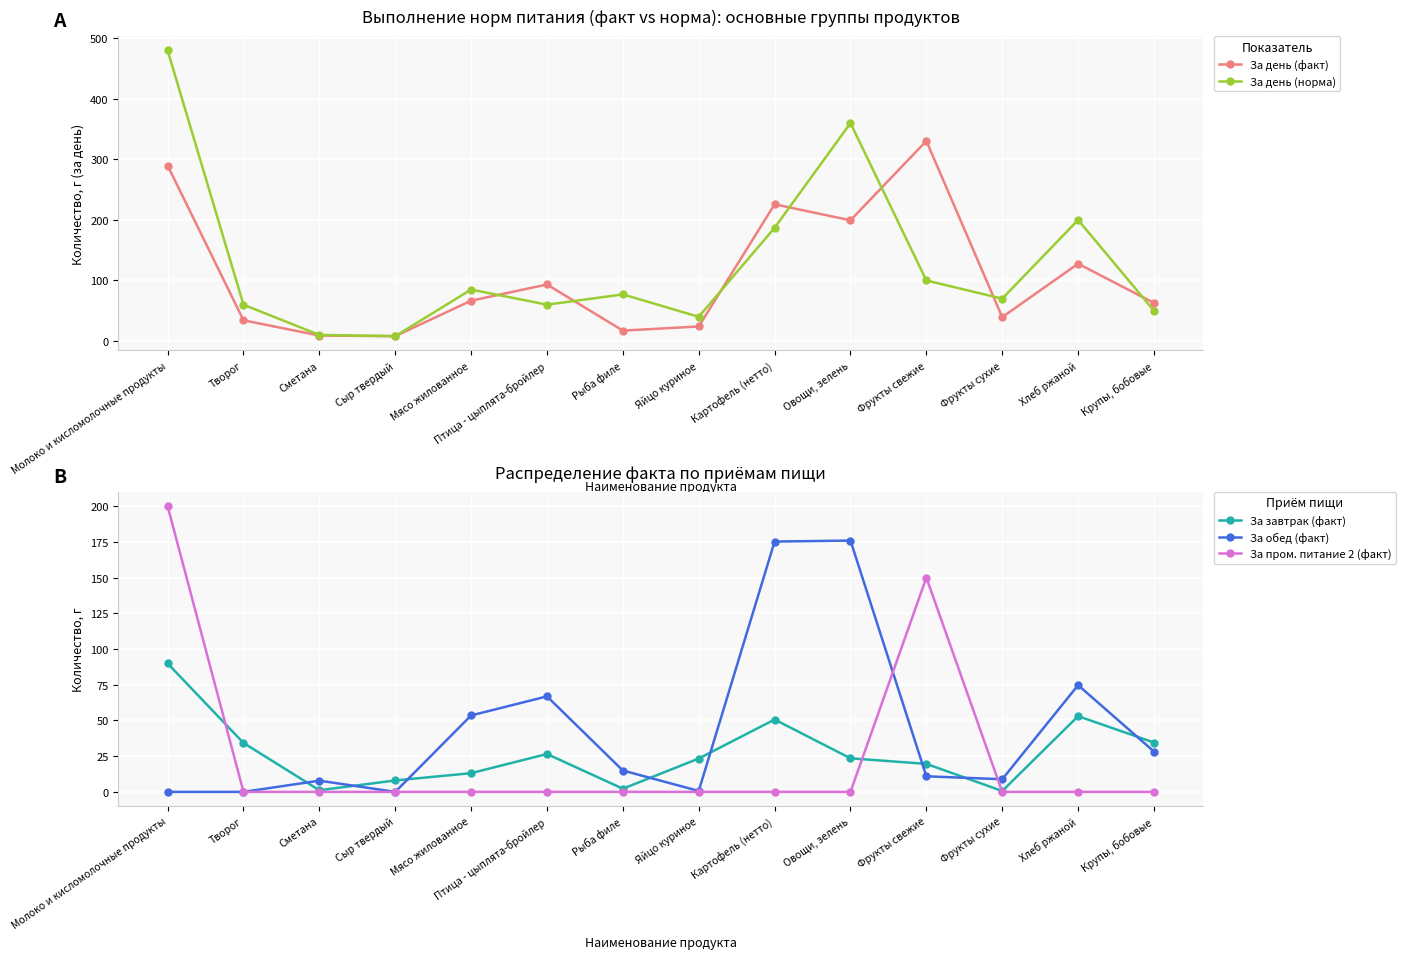

The value of За пром. питание 2 (факт) at Яйцо куриное is 0.0. True or false?

True